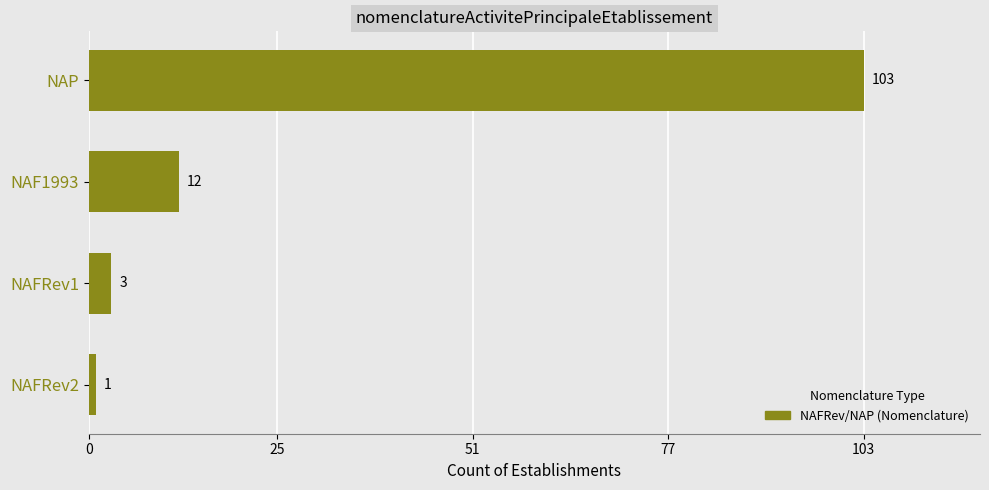

The chart shows a value of 3 at NAF1993. True or false?

False